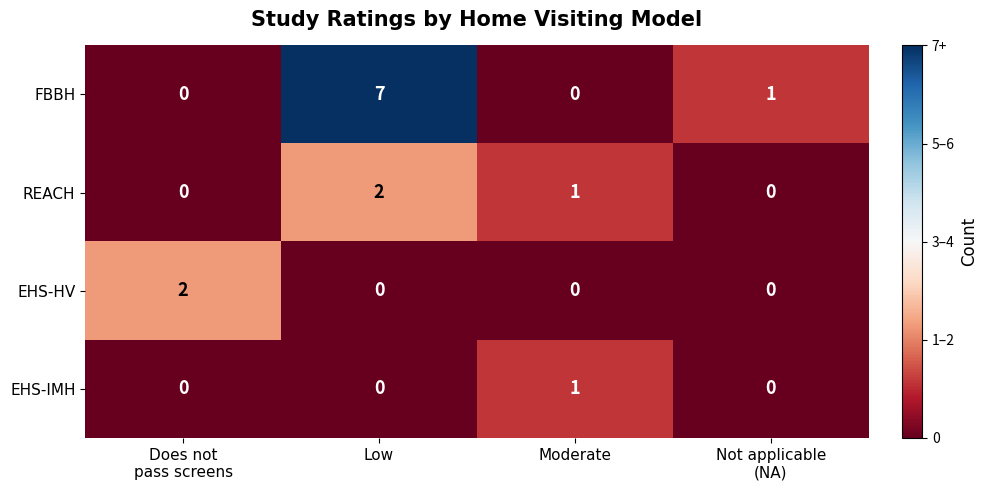

How many positive values does the EHS-IMH series have?

1